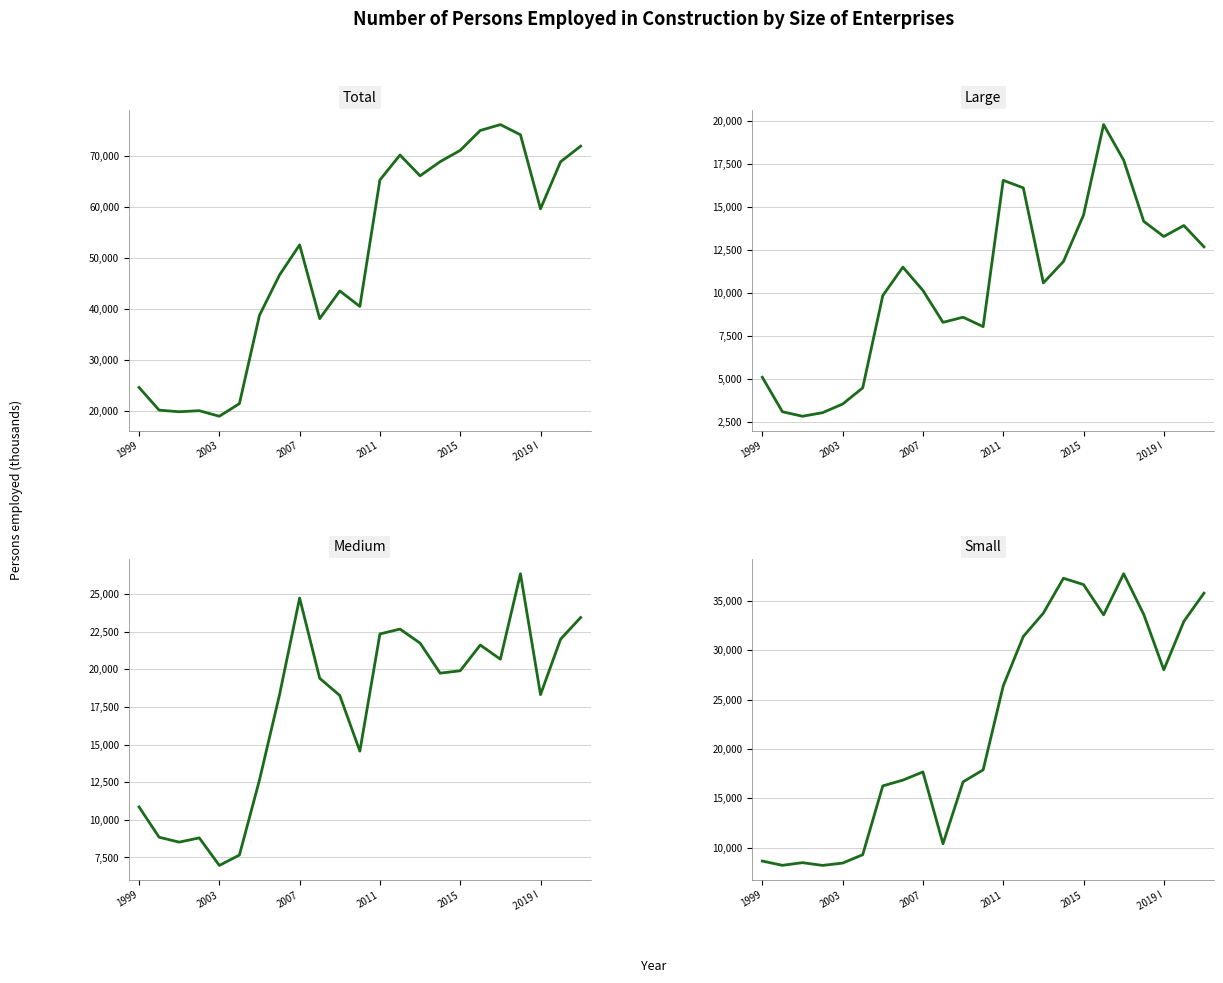

Which series ends up on top after the final intersection of Small and Medium?

Small